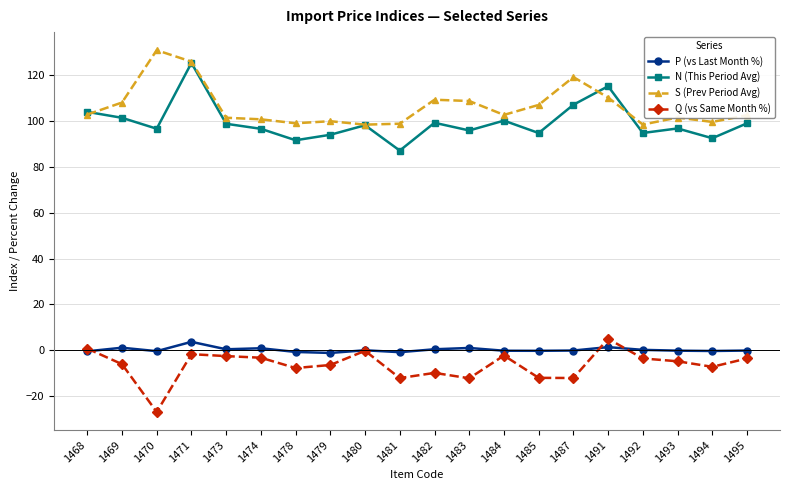

Which series has the largest range (max minus min)?

N (This Period Avg)